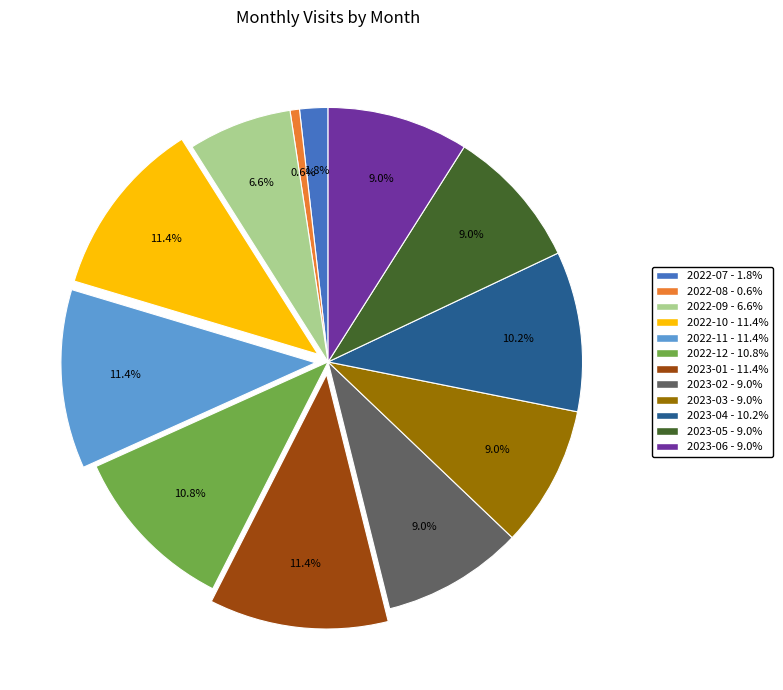

Which has a higher value, 2022-12 or 2022-11?

2022-11